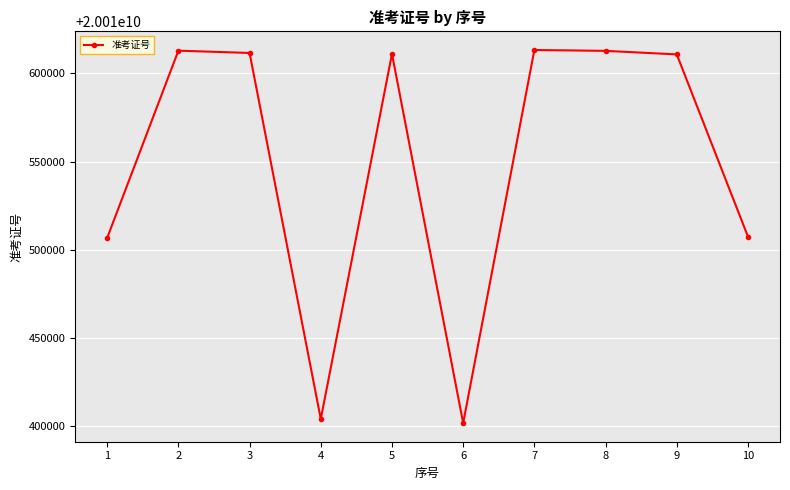

At which category does the chart reach its minimum across all series?

6